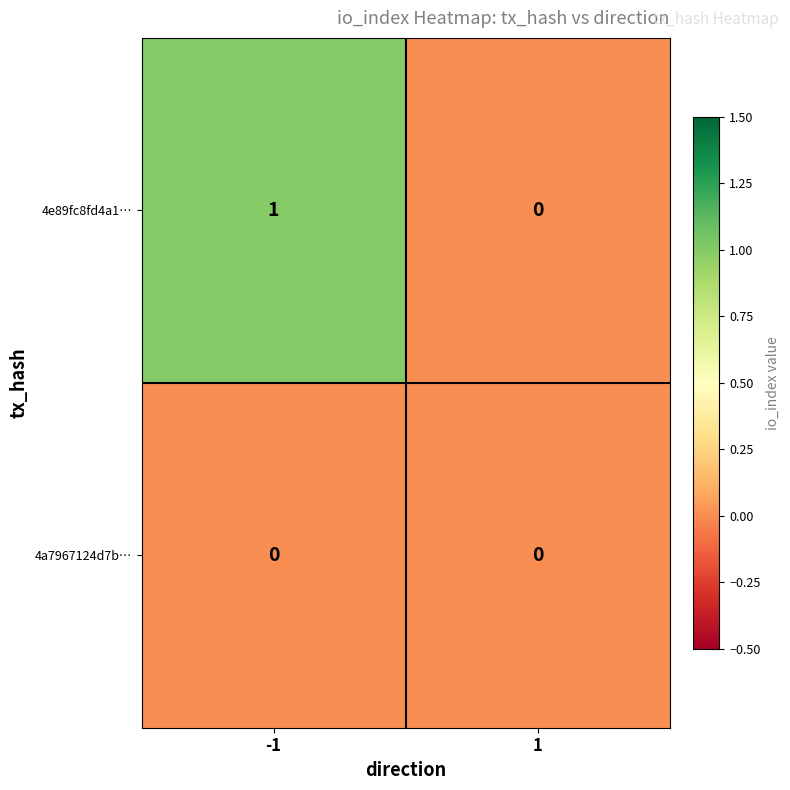

Which series has the largest total across all categories?

4e89fc8fd4a1…